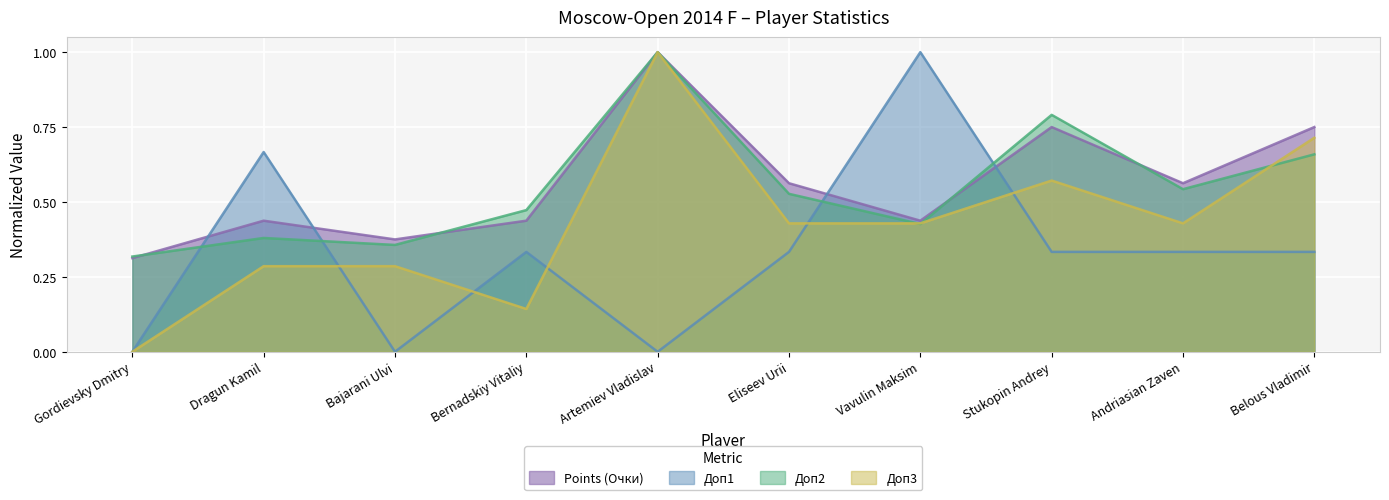

Does the chart display data point markers on the line(s)?

No